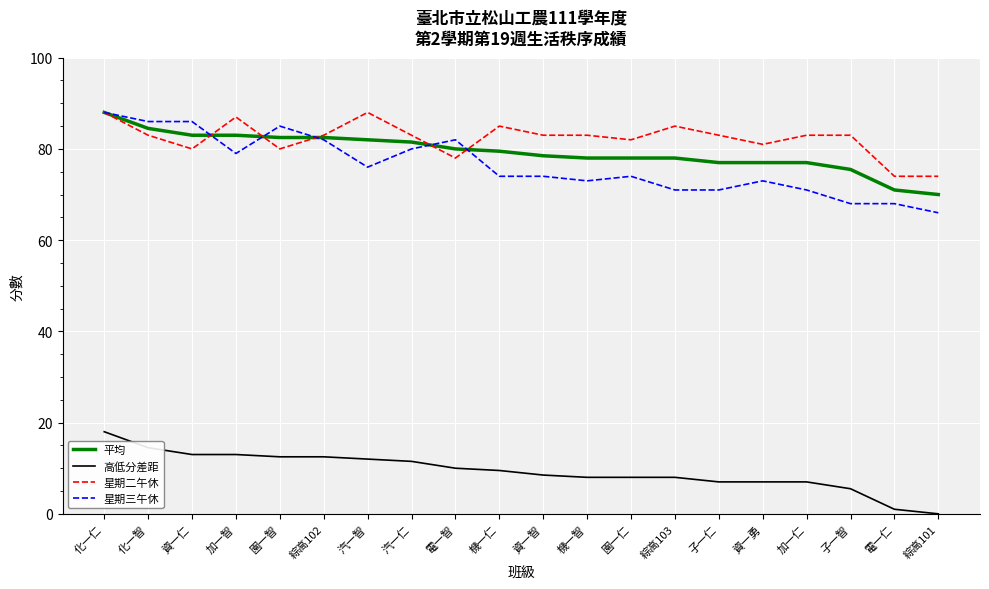

Reading left to right, list all the values displayed in this chart.

平均: 88.0	84.5	83.0	83.0	82.5	82.5	82.0	81.5	80.0	79.5	78.5	78.0	78.0	78.0	77.0	77.0	77.0	75.5	71.0	70.0
高低分差距: 18.0	14.5	13.0	13.0	12.5	12.5	12.0	11.5	10.0	9.5	8.5	8.0	8.0	8.0	7.0	7.0	7.0	5.5	1.0	0.0
星期二午休: 88.0	83.0	80.0	87.0	80.0	83.0	88.0	83.0	78.0	85.0	83.0	83.0	82.0	85.0	83.0	81.0	83.0	83.0	74.0	74.0
星期三午休: 88.0	86.0	86.0	79.0	85.0	82.0	76.0	80.0	82.0	74.0	74.0	73.0	74.0	71.0	71.0	73.0	71.0	68.0	68.0	66.0